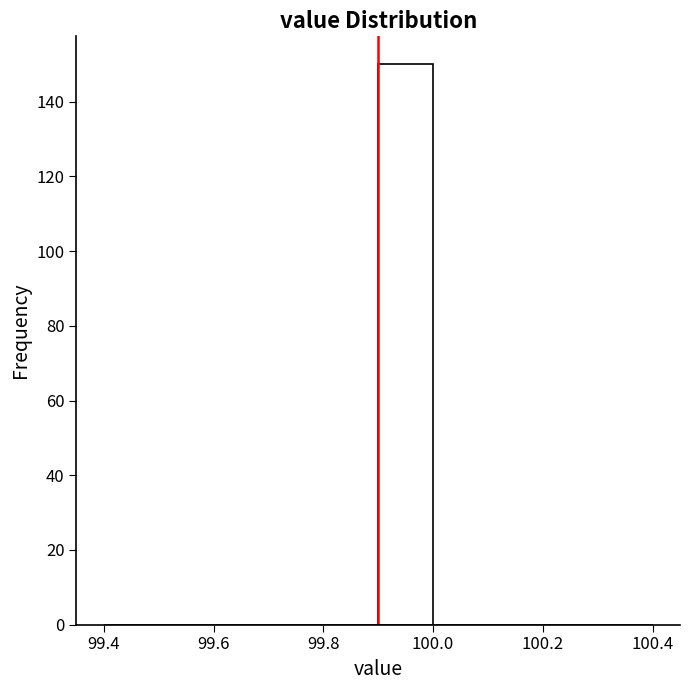

Over which range of the x-axis is the bar tallest?

99.9 to 100.0